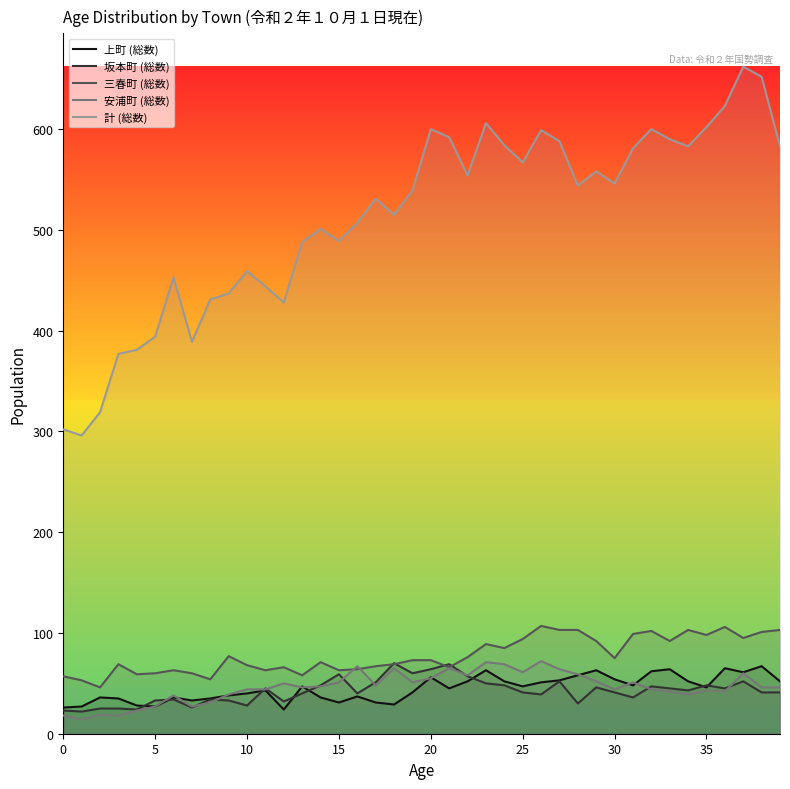

Is this an area chart (filled region under the line)?

No